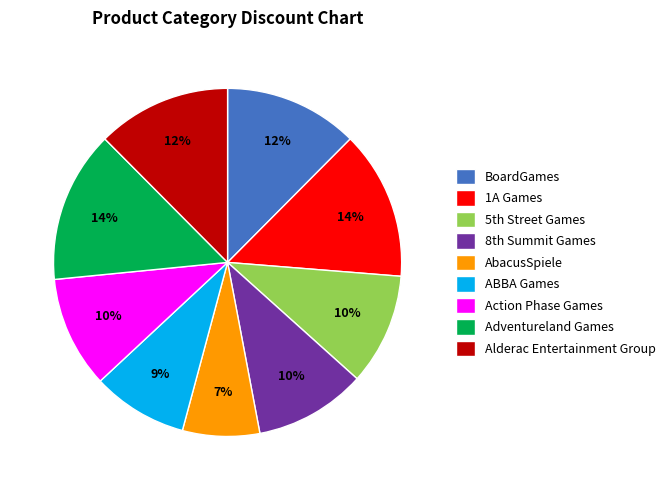

Which category has the smallest portion of the pie?

AbacusSpiele